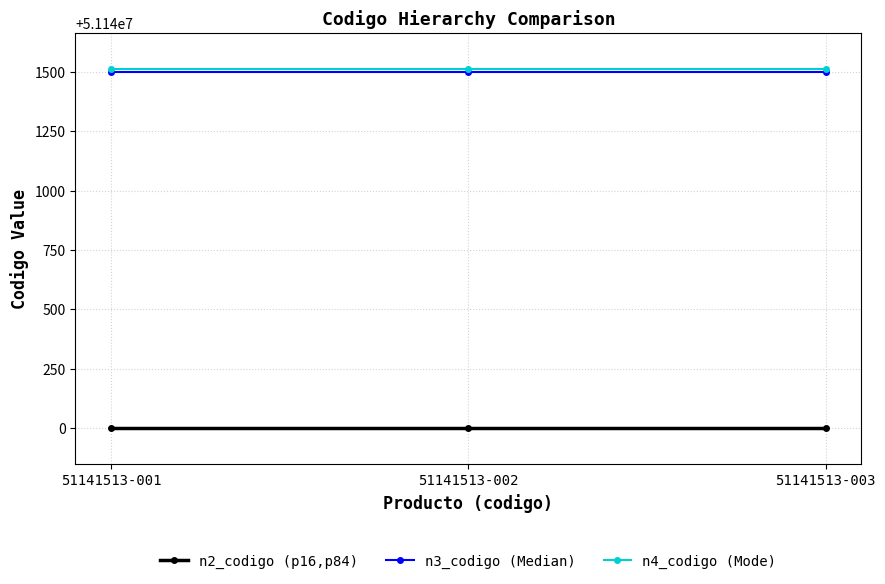

How many data points does each series have?

3